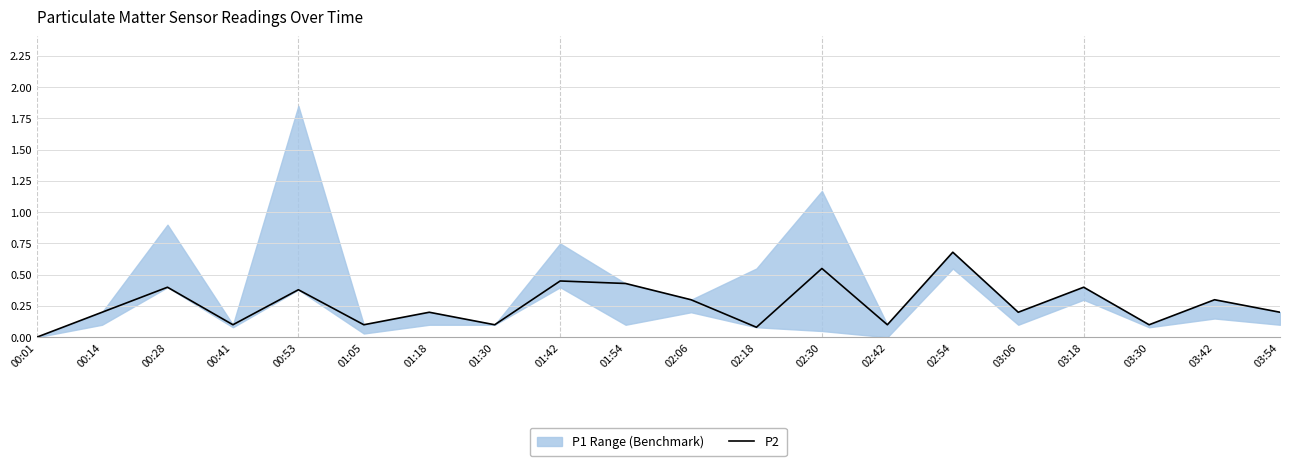

At which label is the value closest to 0?

00:01